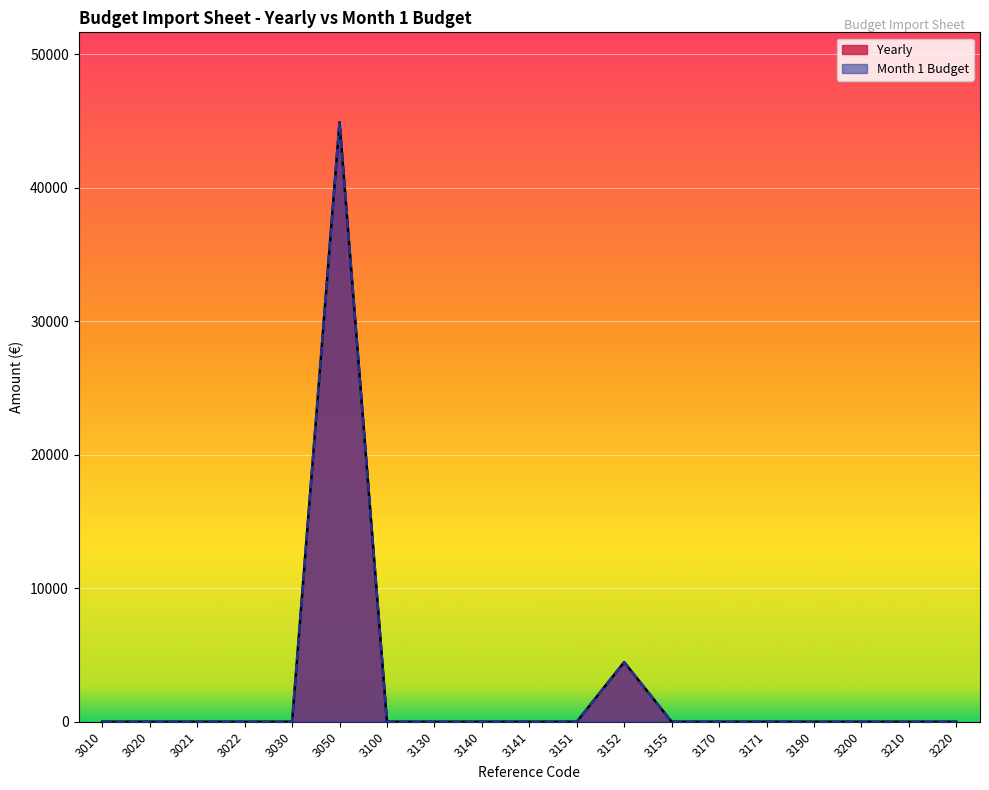

True or false: Yearly and Month 1 Budget intersect in this chart.

False